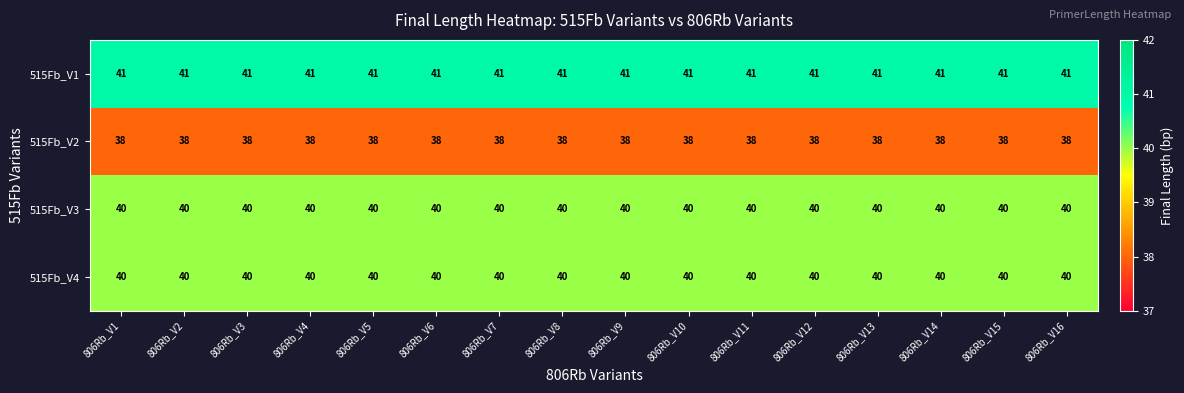

What is the difference between the highest and lowest values at 806Rb_V14?

3